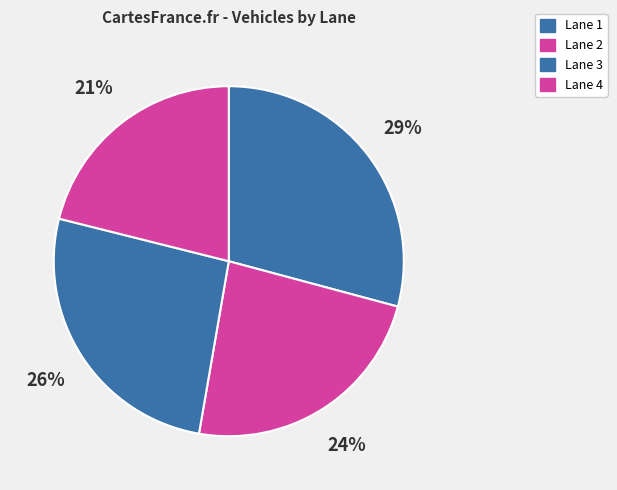

Which has a higher value, Lane 3 or Lane 4?

Lane 3